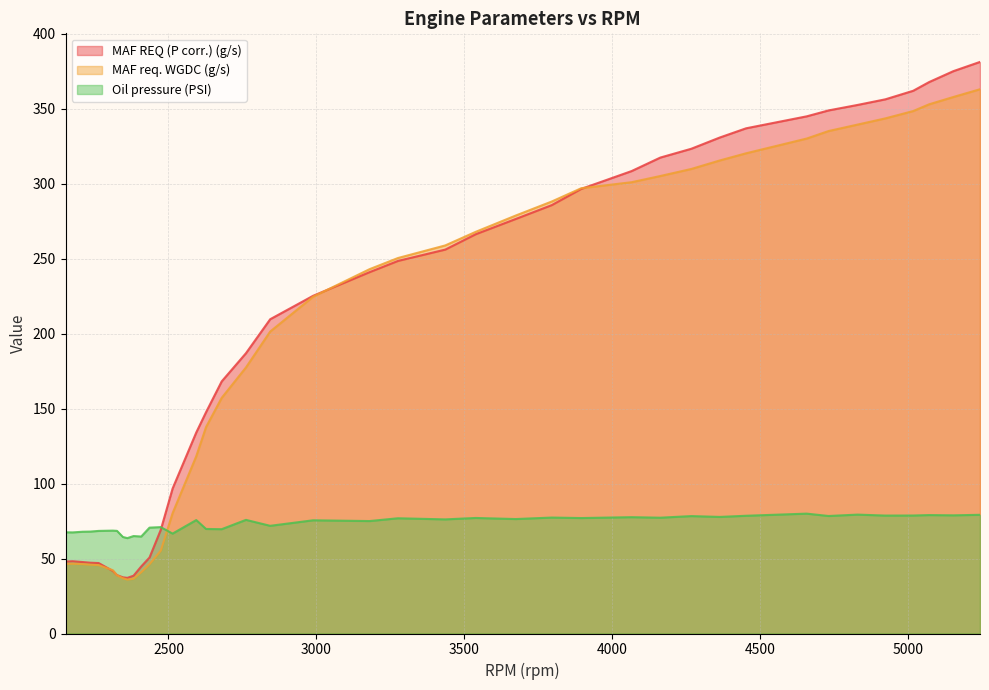

Which series has the widest spread of values?

MAF REQ (P corr.) (g/s)